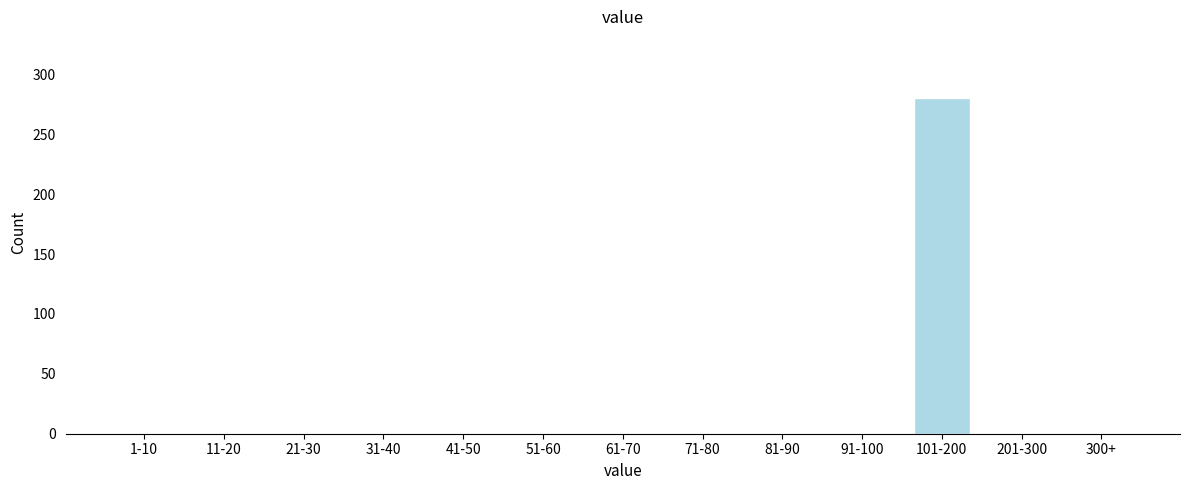

Reading left to right, extract all data points from this chart.

1-10=0	11-20=0	21-30=0	31-40=0	41-50=0	51-60=0	61-70=0	71-80=0	81-90=0	91-100=0	101-200=280	201-300=0	300+=0